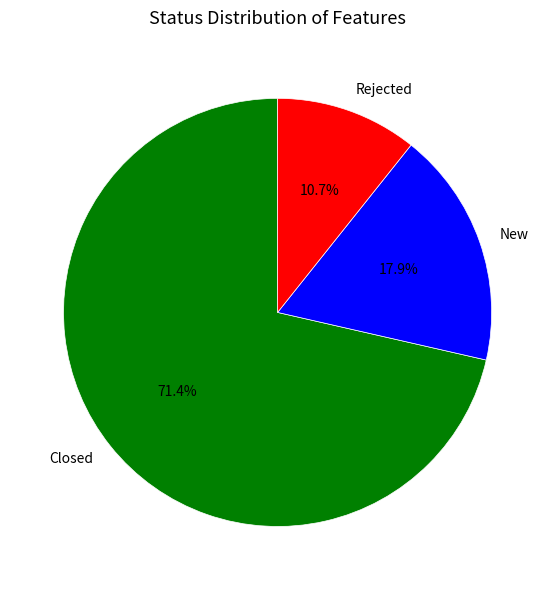

Is New the majority of the pie?

No